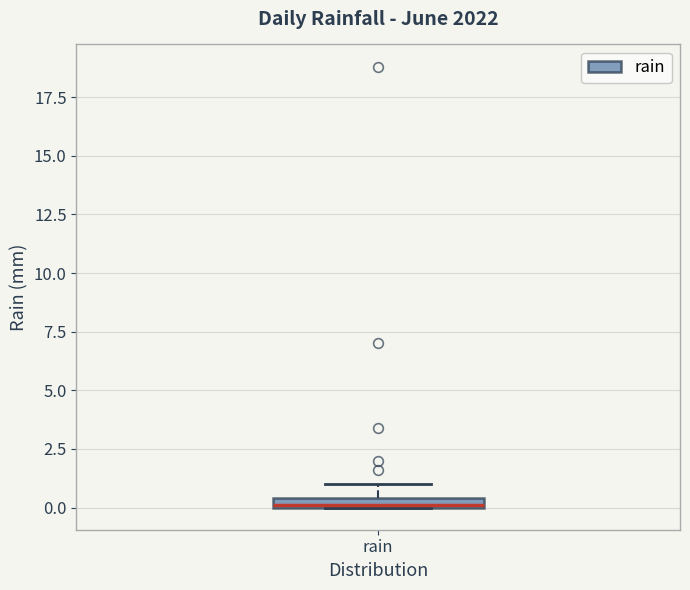

Where is the lower edge of the box for rain on the y-axis? The values are not printed on the chart, so give them approximately, as read against the axis.

0.0